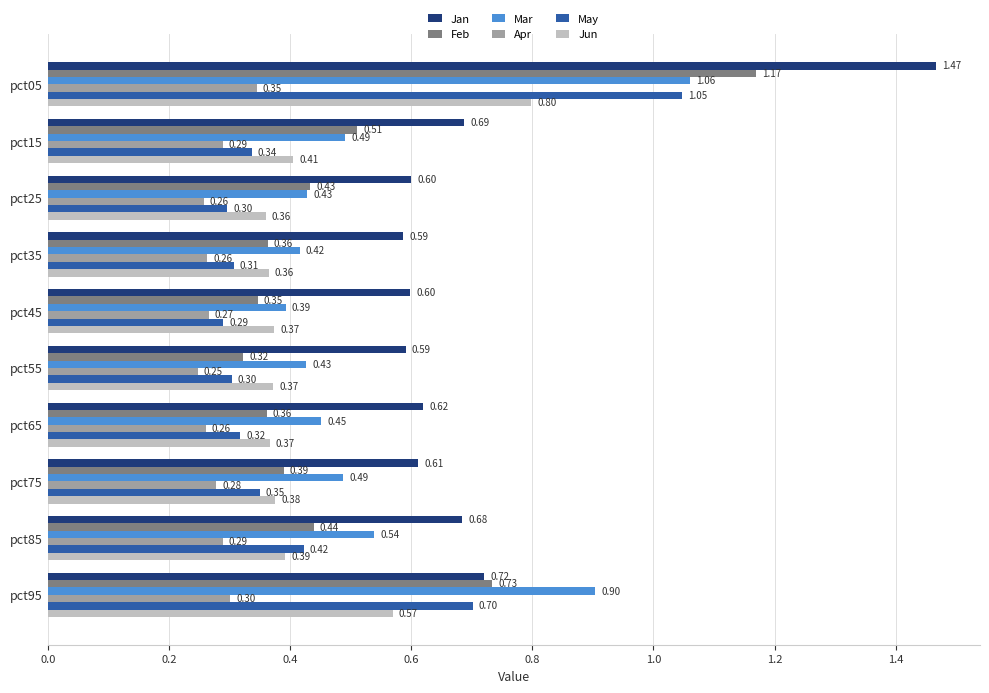

What is the spread (max minus min) of values at pct35?

0.3